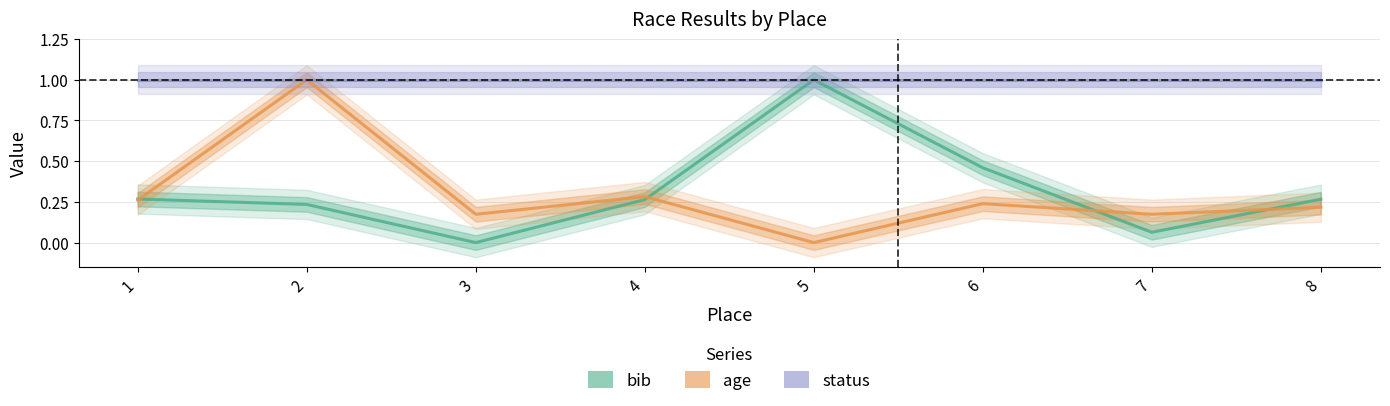

How many values in the age series exceed 0?

7